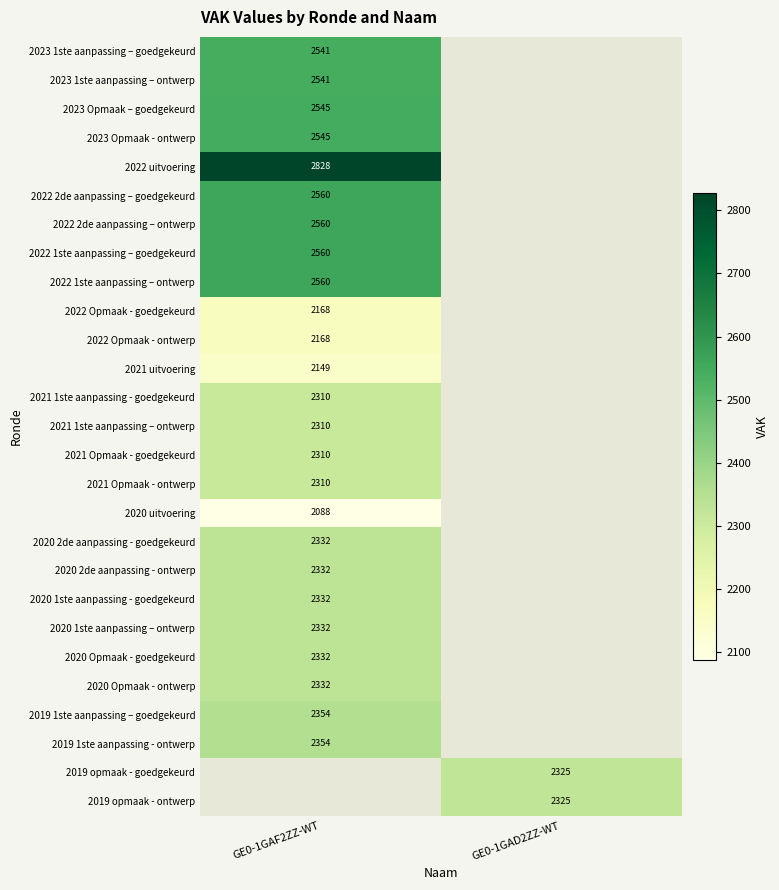

True or false: 2021 1ste aanpassing - goedgekeurd has a value of 3308 at GE0-1GAF2ZZ-WT.

False